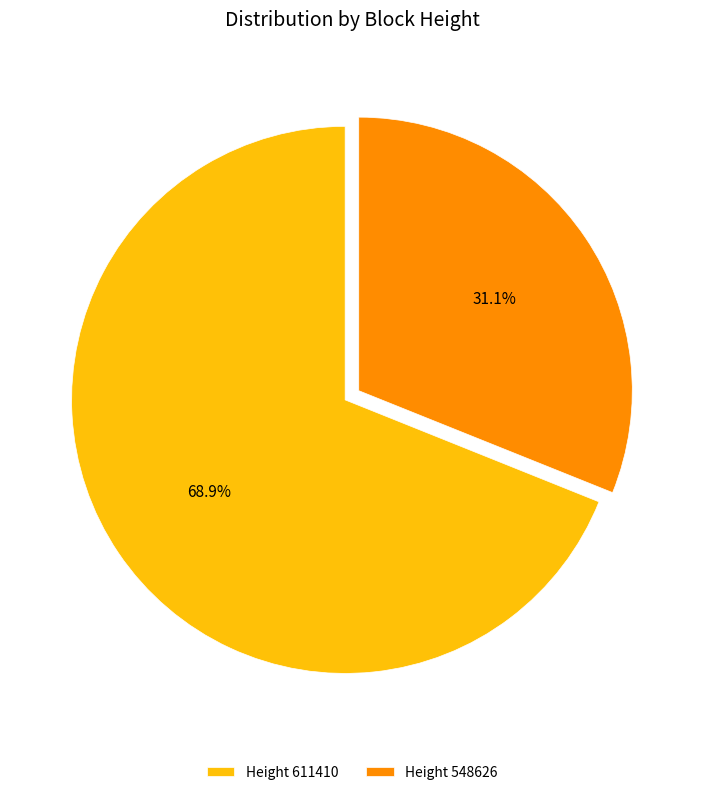

What is the smallest slice in the pie chart?

Height 548626